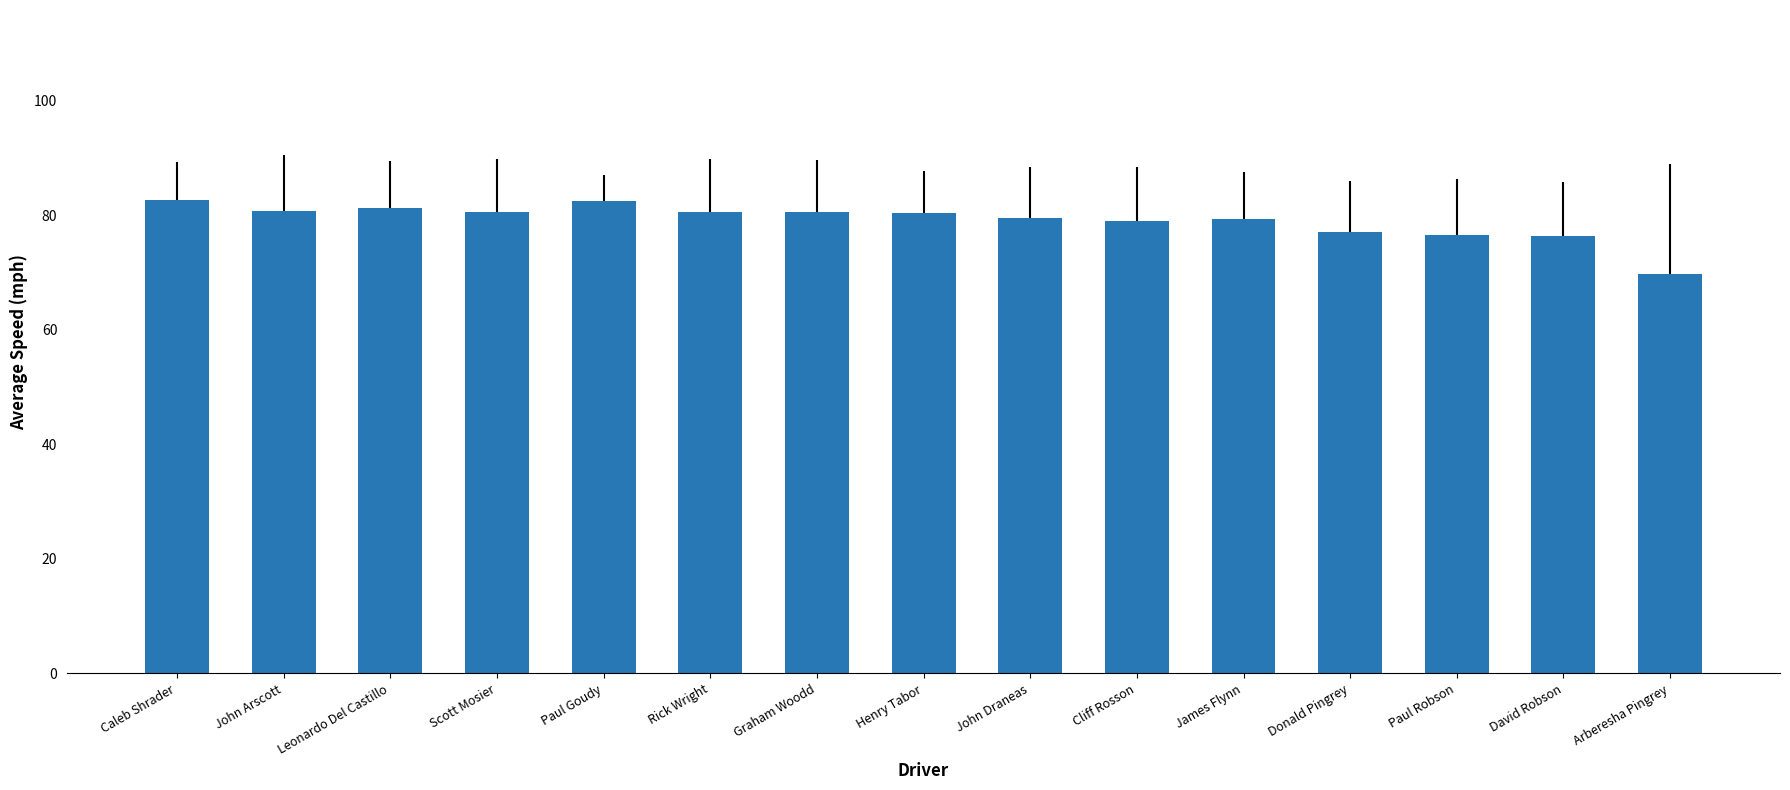

Reading left to right, what are all the values shown in this chart?

Caleb Shrader=82.8	John Arscott=80.8	Leonardo Del Castillo=81.3	Scott Mosier=80.5	Paul Goudy=82.5	Rick Wright=80.6	Graham Woodd=80.7	Henry Tabor=80.3	John Draneas=79.5	Cliff Rosson=79.0	James Flynn=79.4	Donald Pingrey=77.1	Paul Robson=76.6	David Robson=76.4	Arberesha Pingrey=69.8